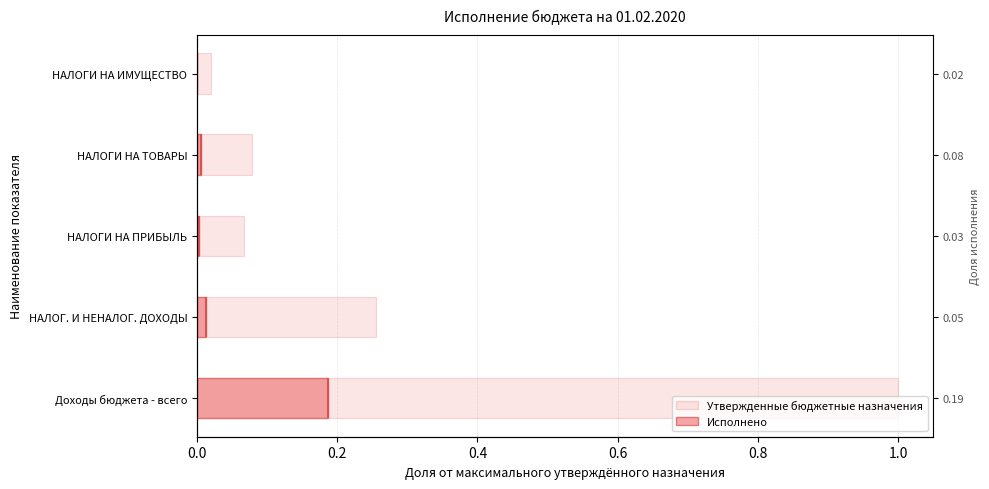

How many bars are there in total?

10